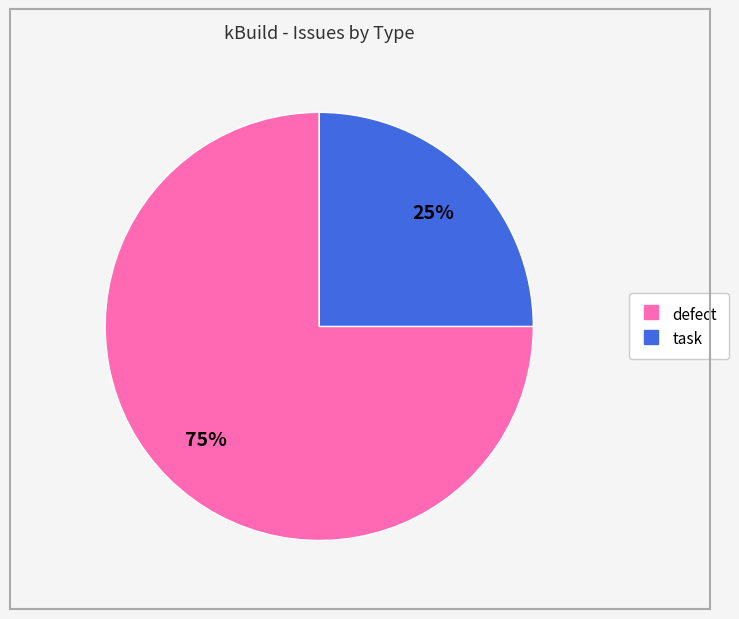

The task slice represents 25% of the pie. True or false?

True